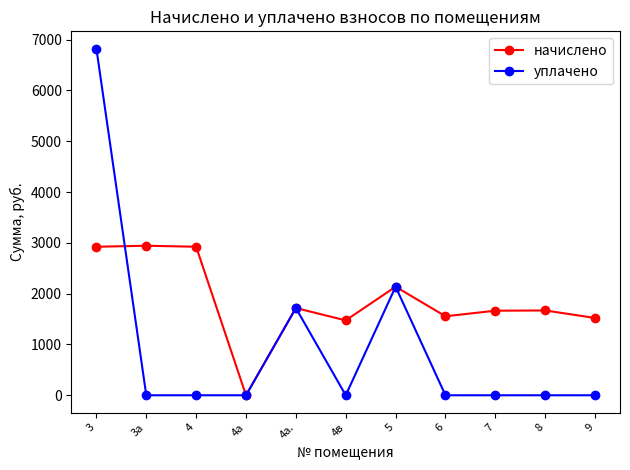

The начислено series shows 496.0 at 7. True or false?

False